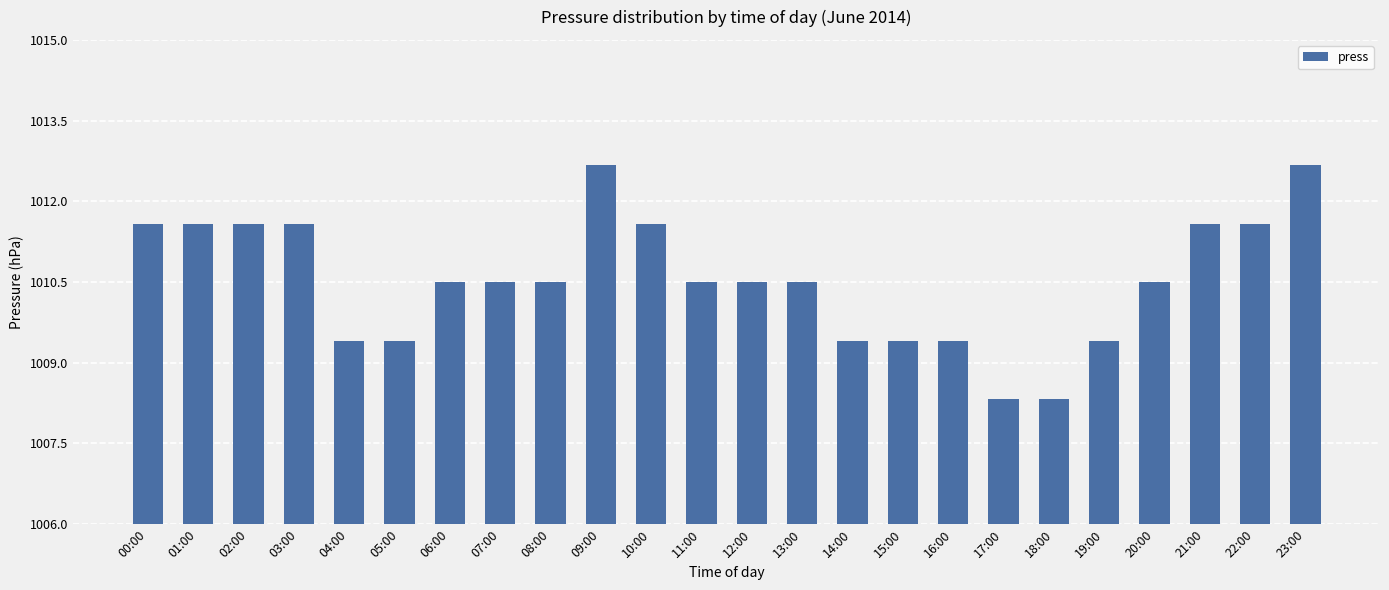

What is the label of the 18th bar from the right?

06:00